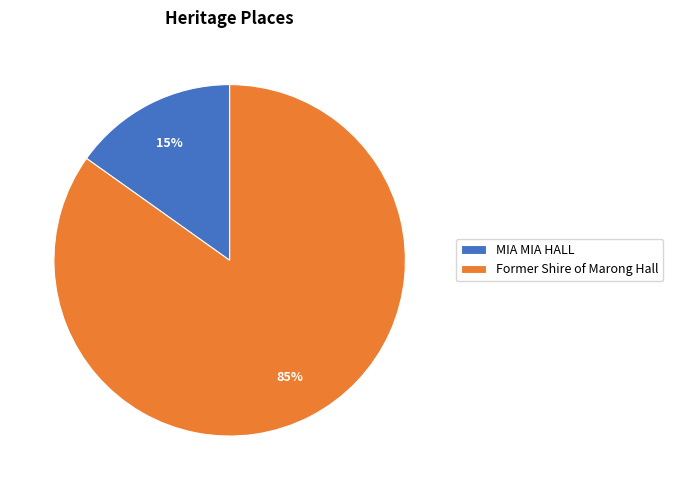

What is the smallest slice in the pie chart?

MIA MIA HALL